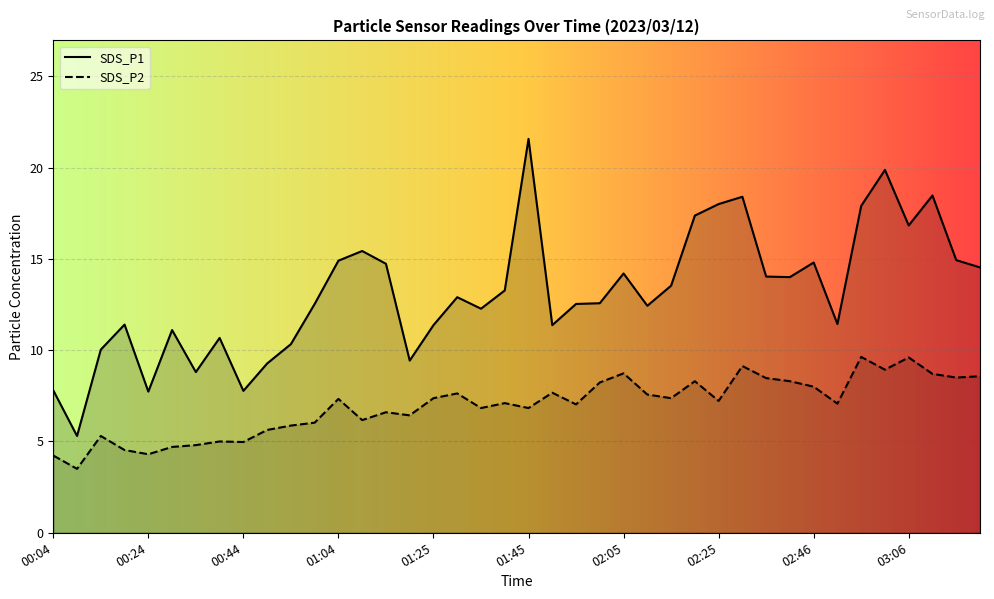

How many lines are shown in the chart?

2